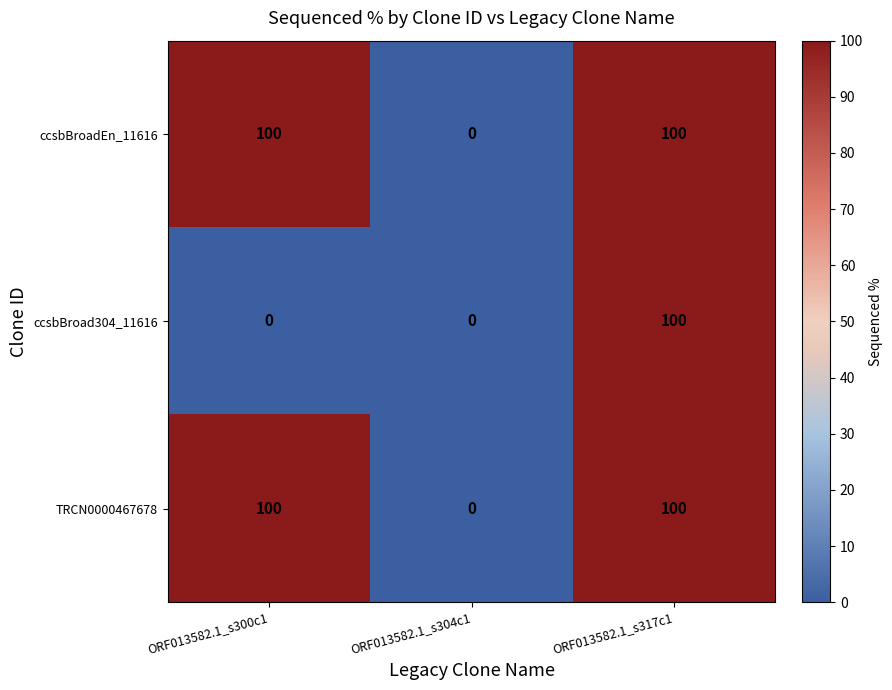

How many categories are shown in the chart?

3